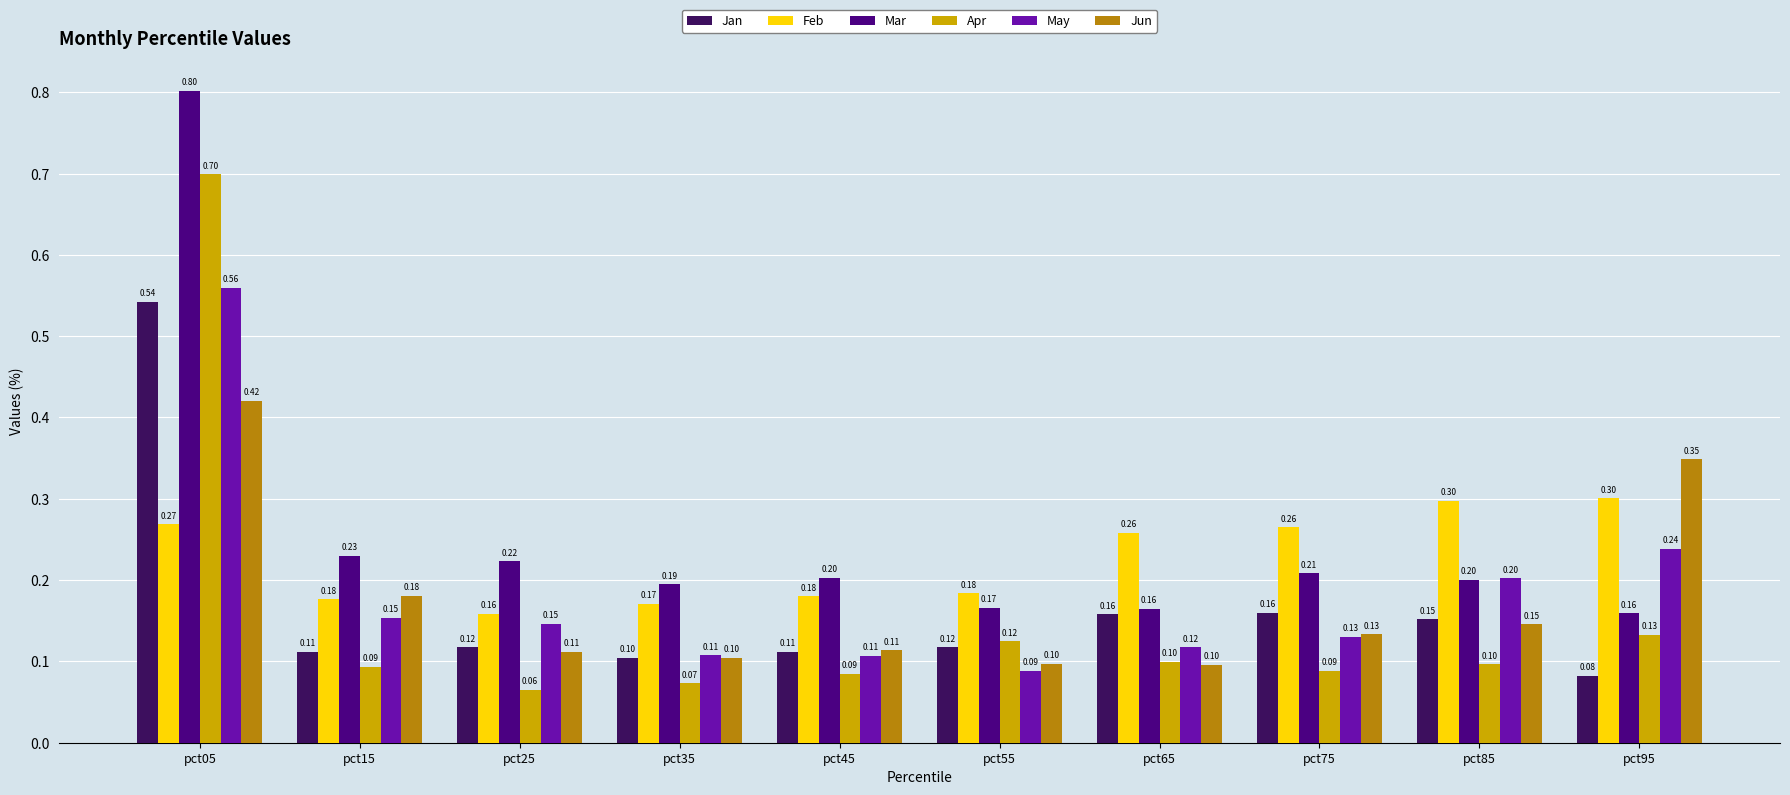

How many Jun values are between 0 and 1?

10